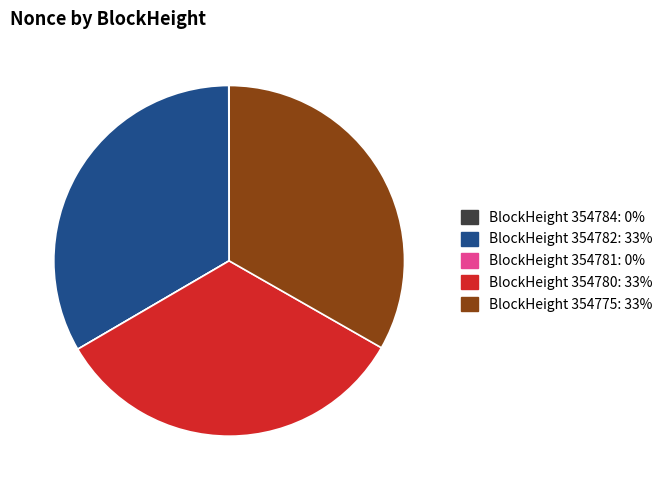

Is there any slice that represents more than half of the pie?

No